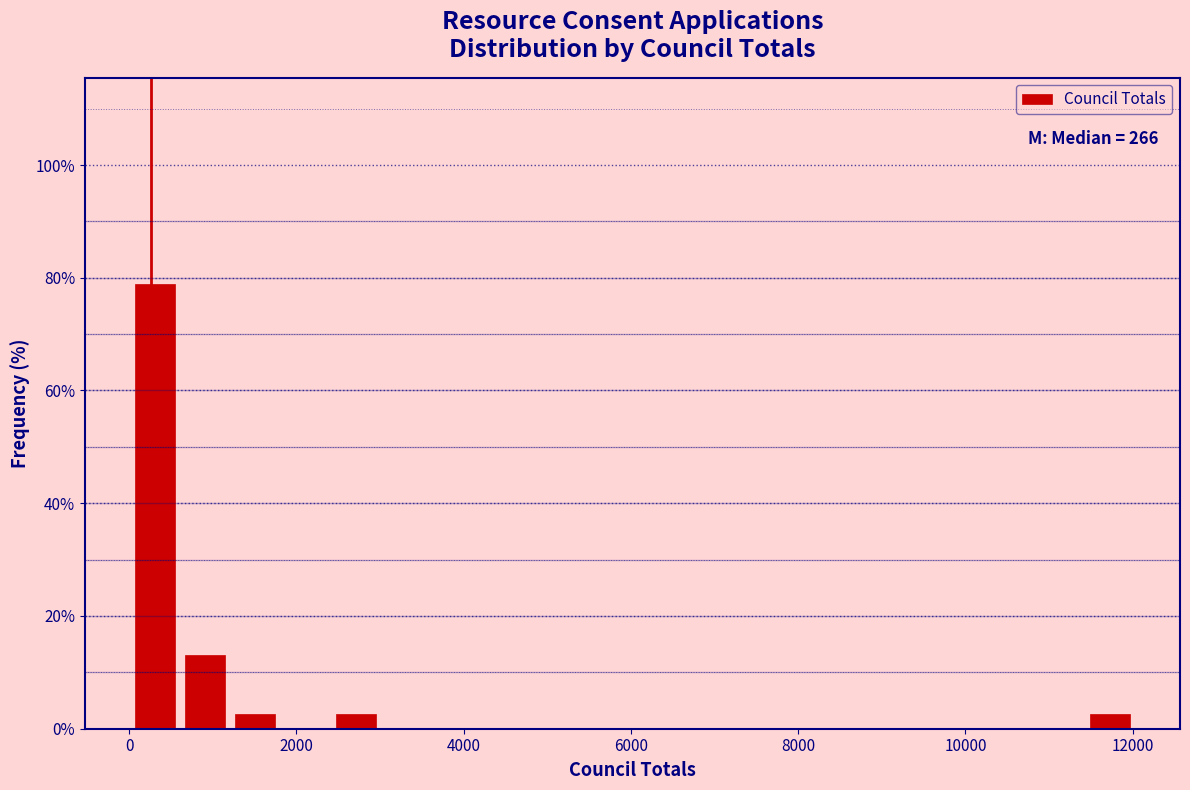

Read against the x-axis, roughly where is the centre of the tallest bar?

400